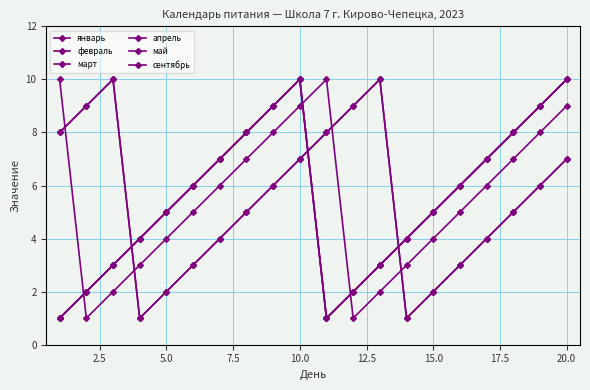

Does the chart have visible grid lines?

Yes